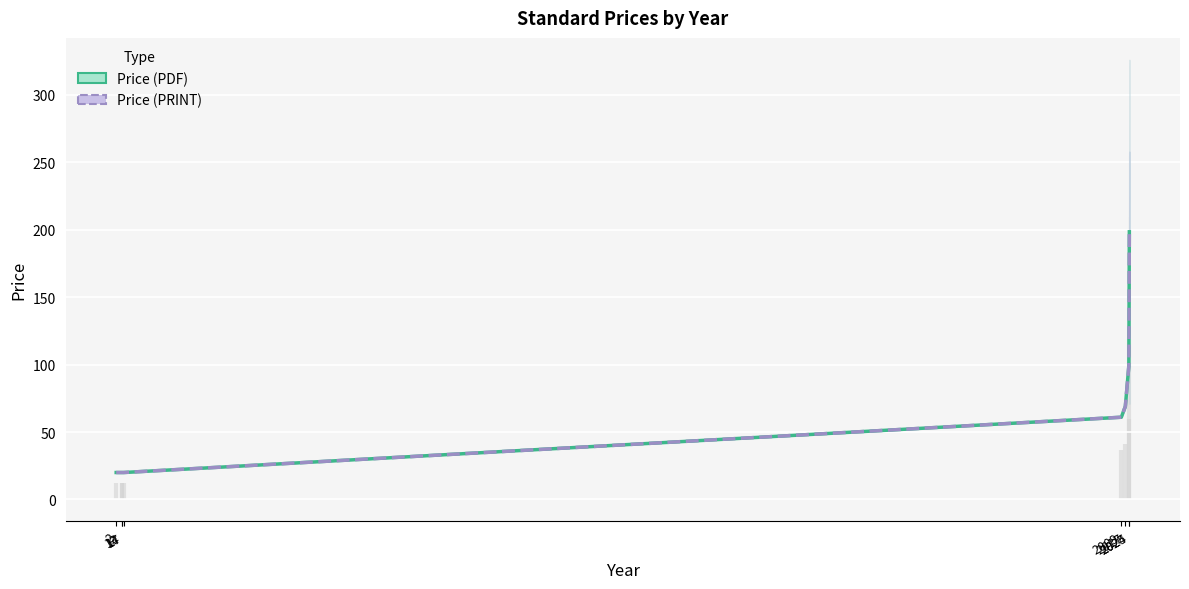

At which category is the sum across all series the highest?

2025